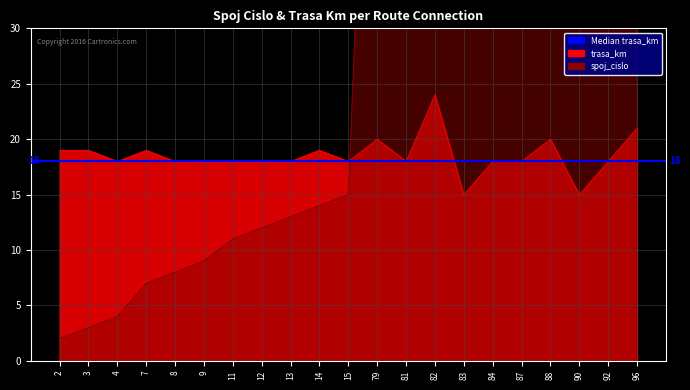

How many values in the spoj_cislo series exceed 15?

10